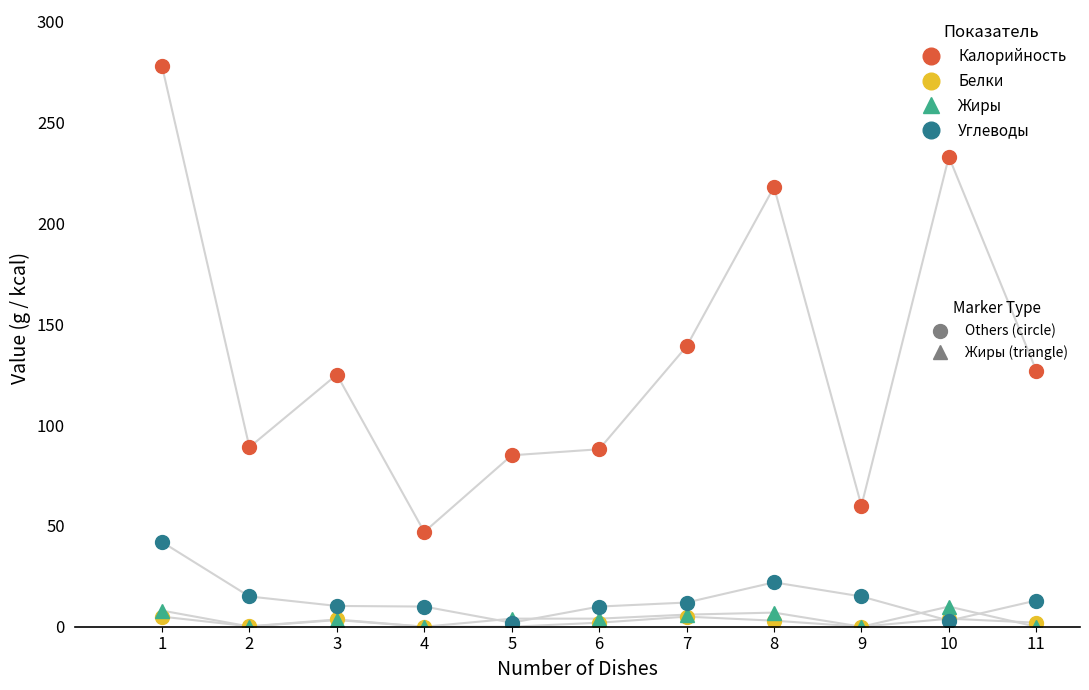

What is the spread (max minus min) of values at 4?

47.0